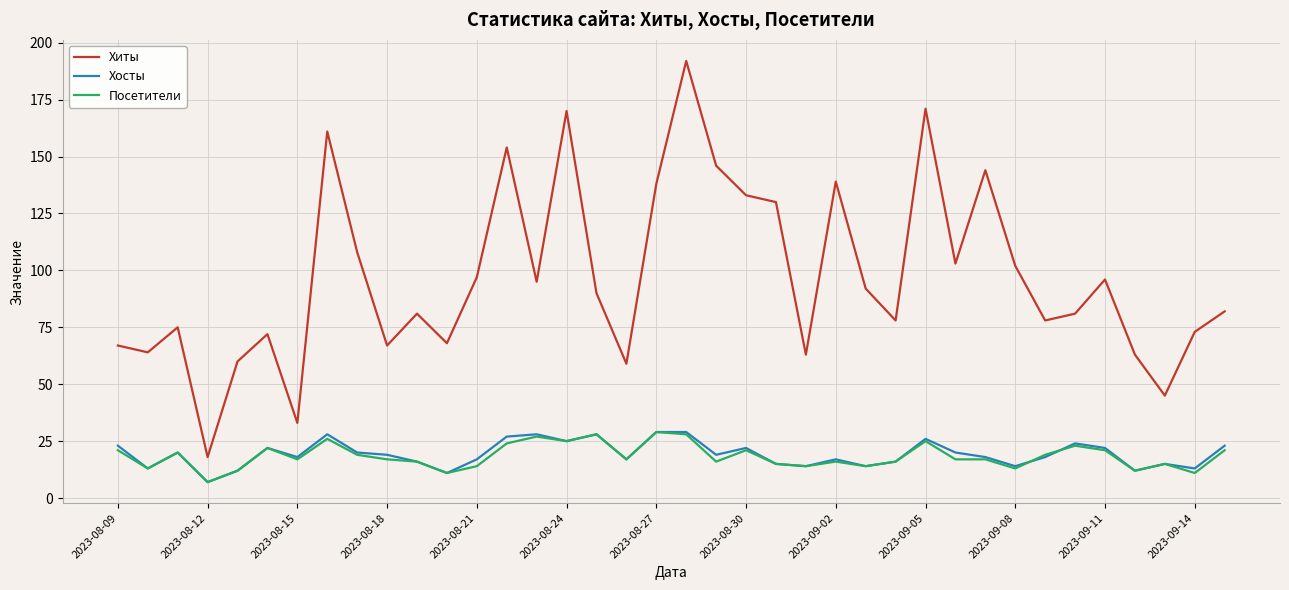

What is the average value of the Хиты series?

97